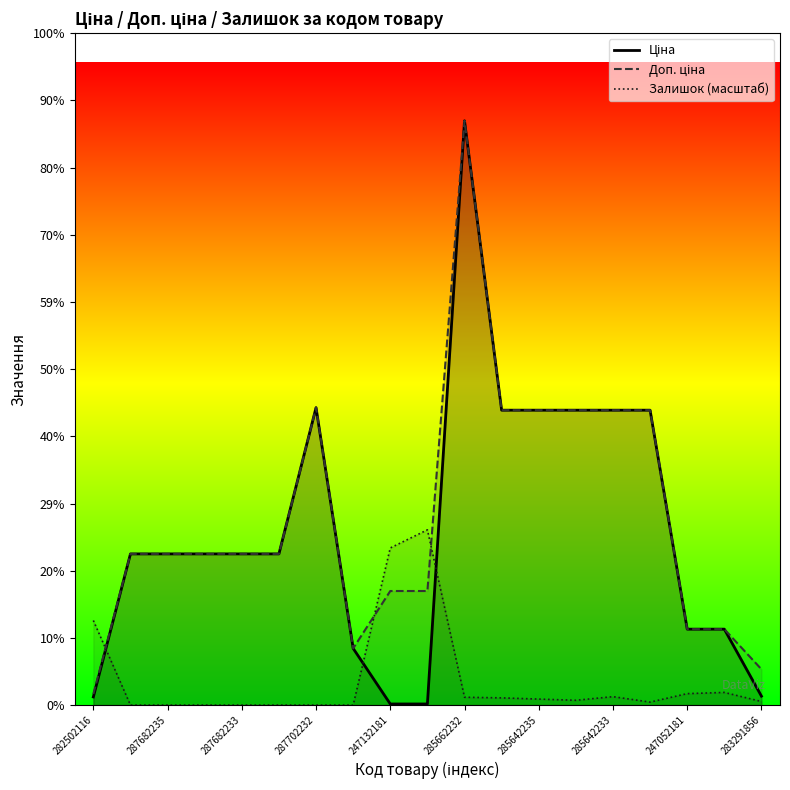

Is it true that Ціна equals 100271.7 at 285662232?

False